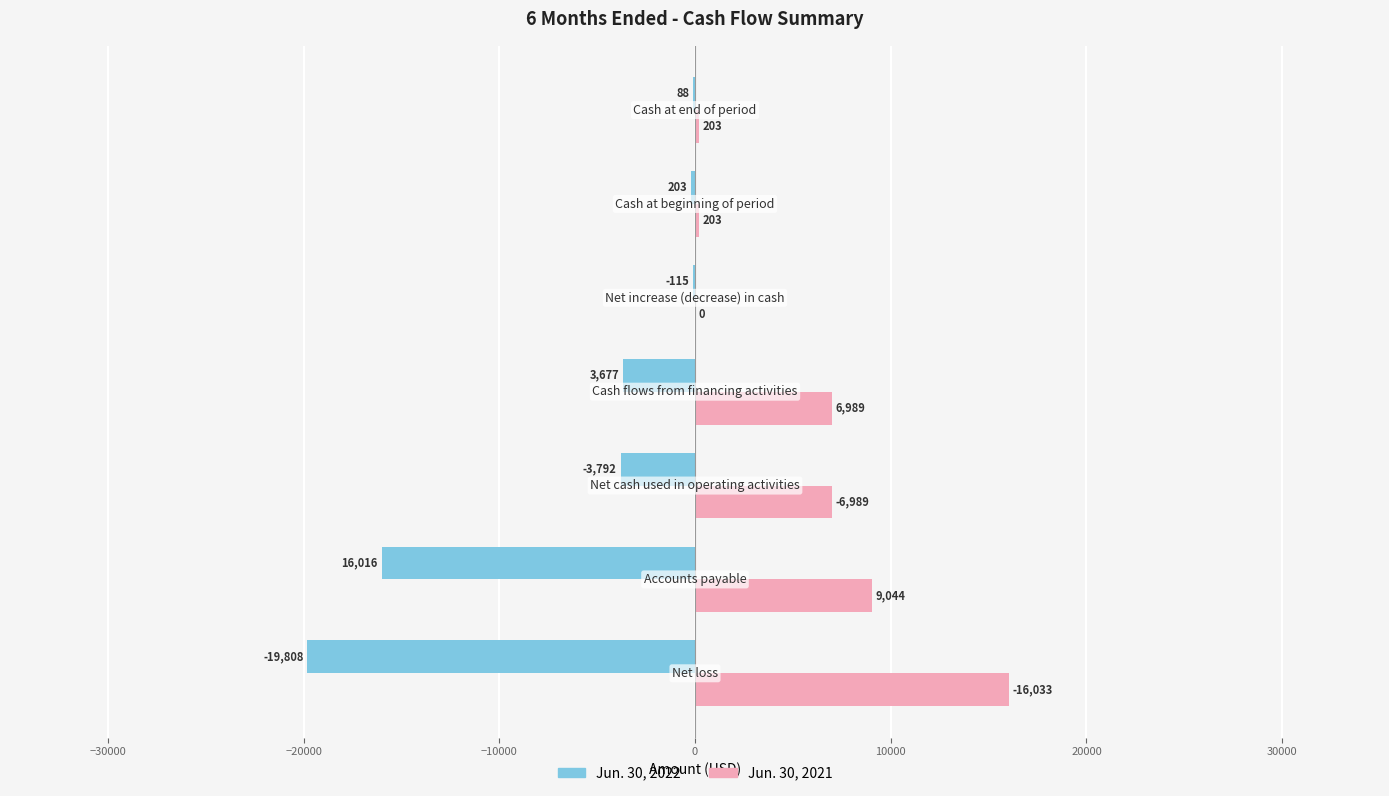

What is the greatest value displayed?

16033